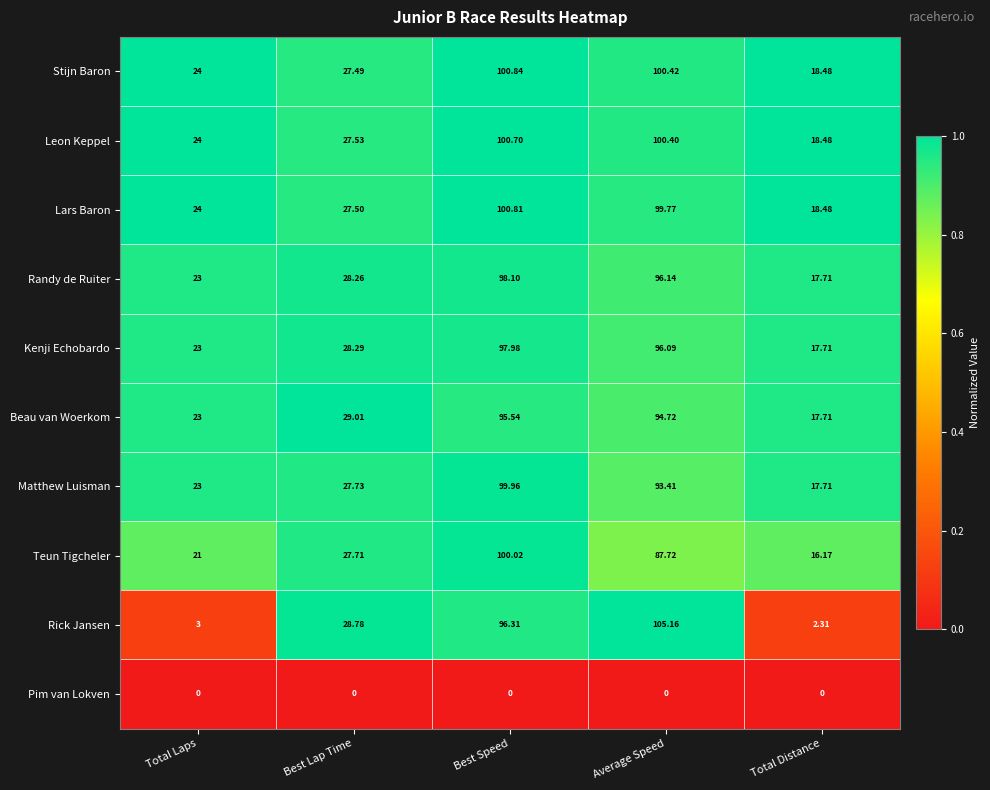

At which label does Teun Tigcheler first exceed 27?

Best Lap Time